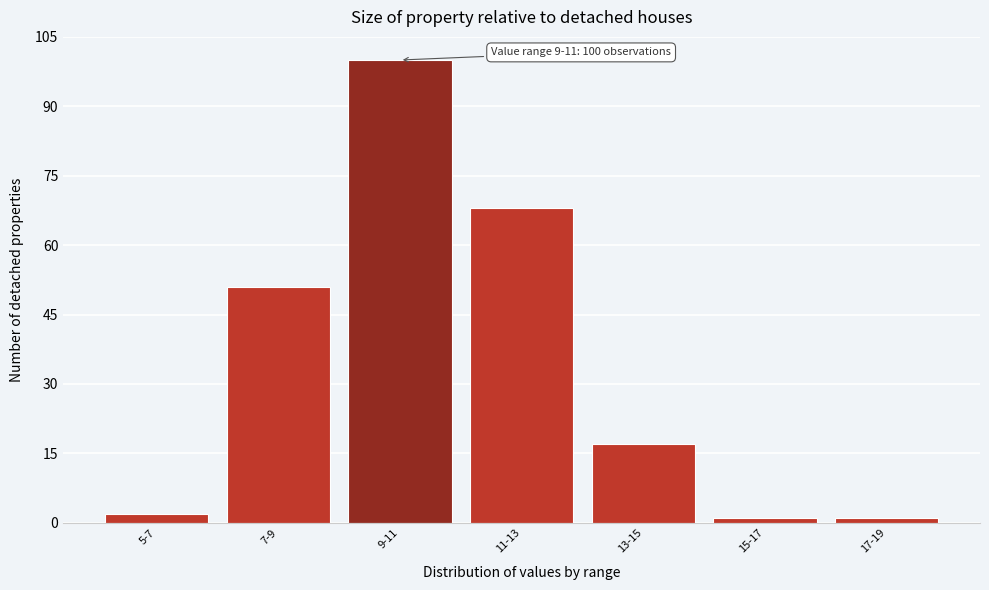

Reading right to left, what are all the values shown in this chart?

17-19=1	15-17=1	13-15=17	11-13=68	9-11=100	7-9=51	5-7=2